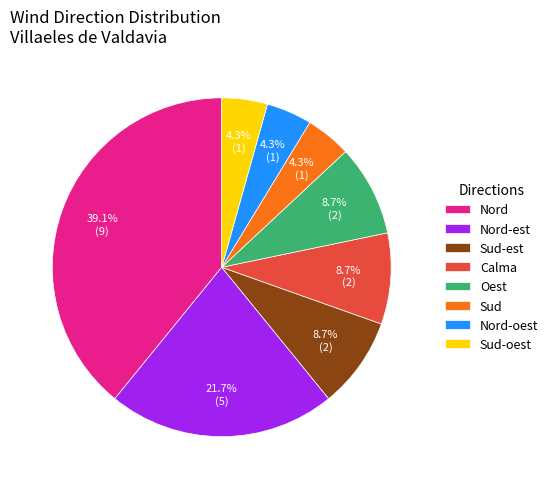

Approximately how many times larger is the value at Sud-est compared to Nord-est?

0.4